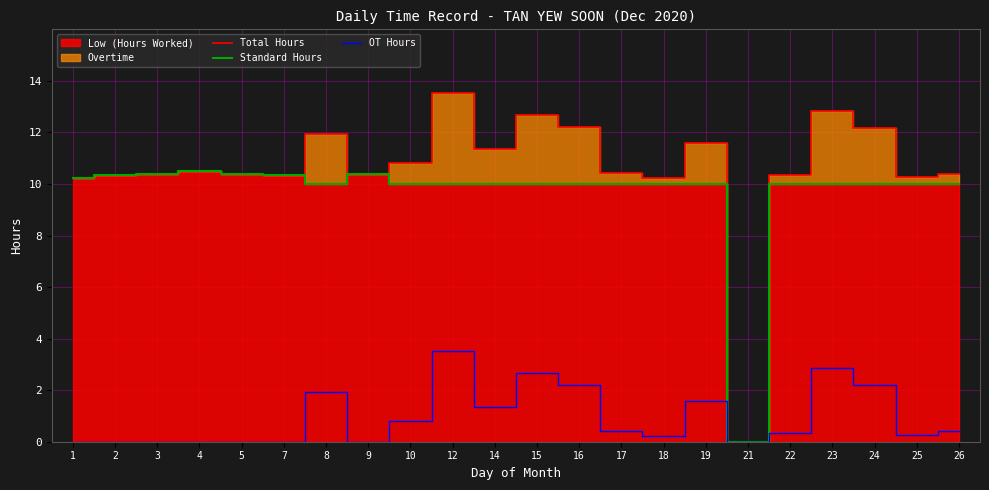

True or false: OT Hours and Total Hours cross at least once.

False